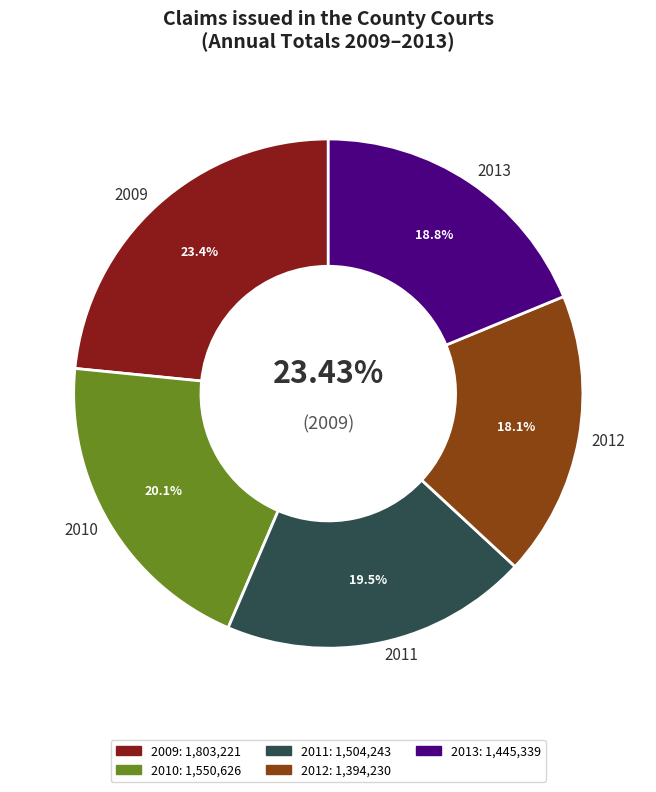

How many segments does this pie chart have?

5